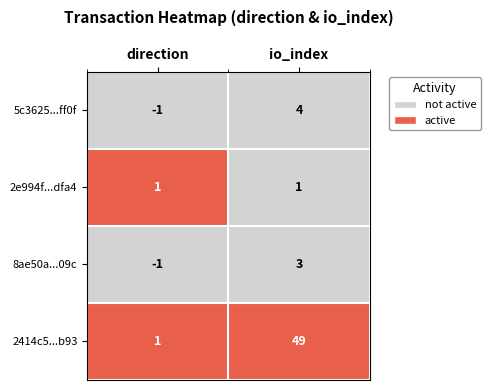

Reading left to right, transcribe all the data shown in this chart.

5c3625...ff0f: direction=-1	io_index=4
2e994f...dfa4: direction=1	io_index=1
8ae50a...09c: direction=-1	io_index=3
2414c5...b93: direction=1	io_index=49